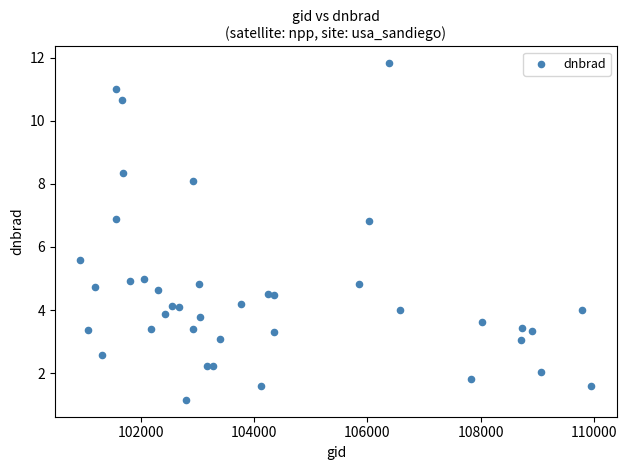

What is the range of X values (max minus min)?

9024.0